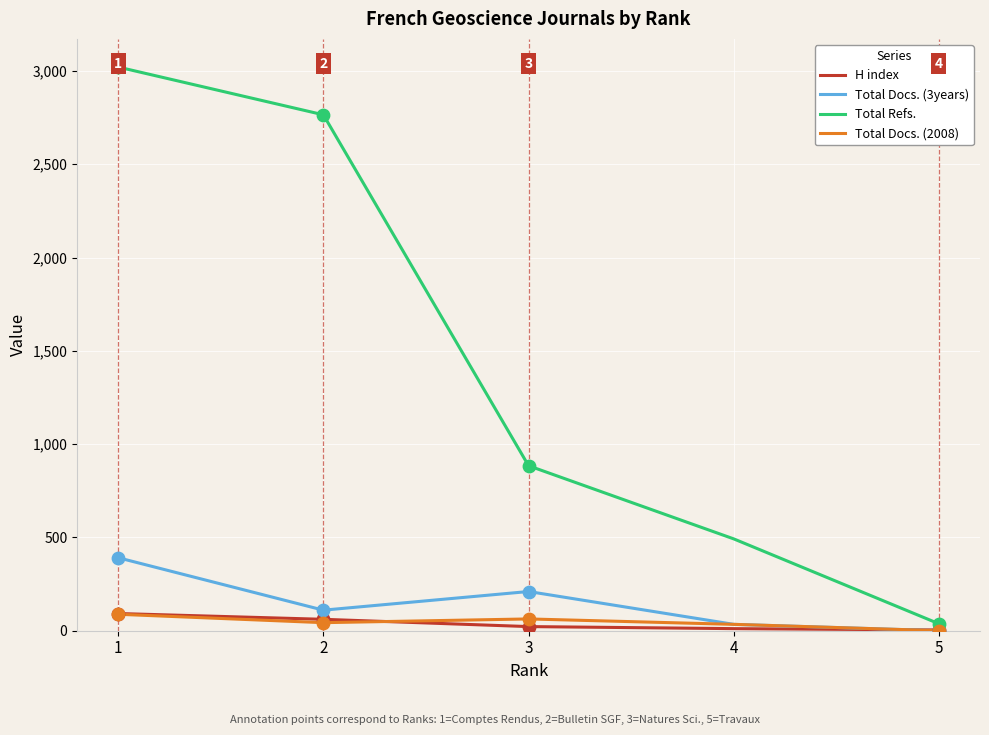

Which series reaches the minimum Y coordinate?

Total Docs. (3years)